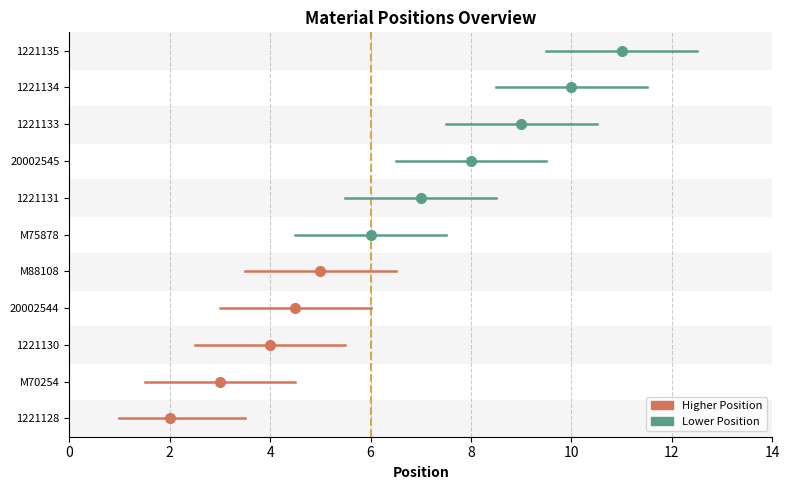

What position from the right is M75878?

6